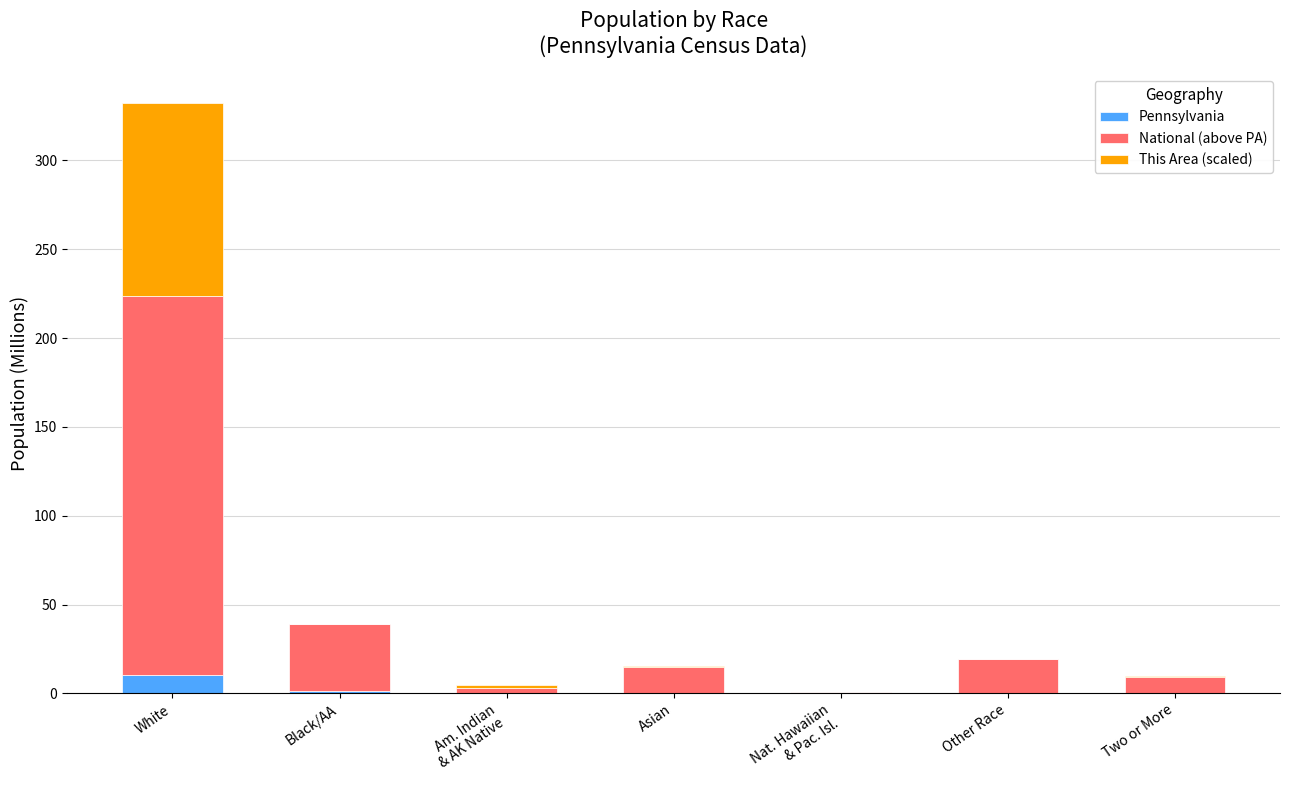

What is the total value across all series at White?

332.1